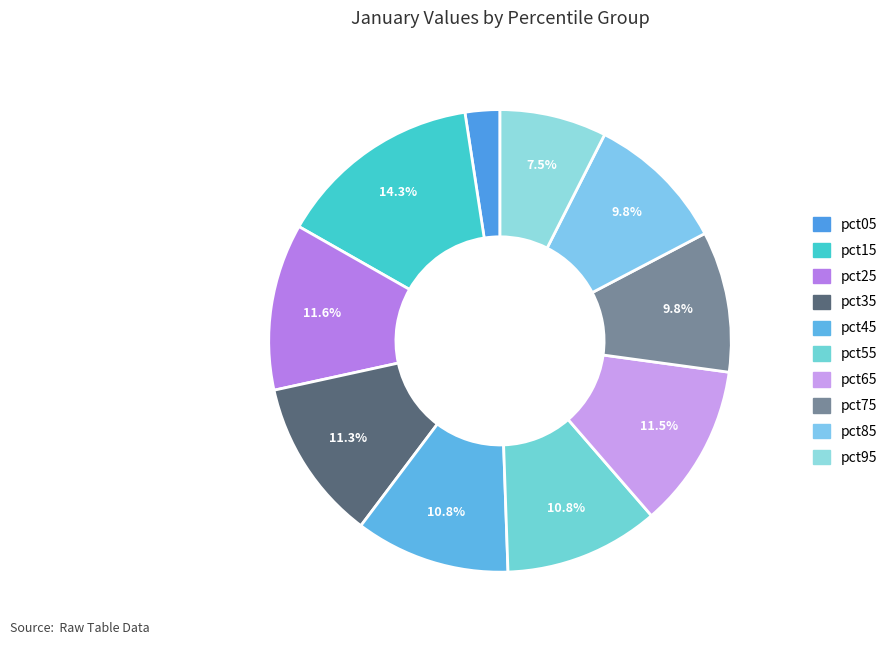

Which category has the biggest portion of the pie?

pct15